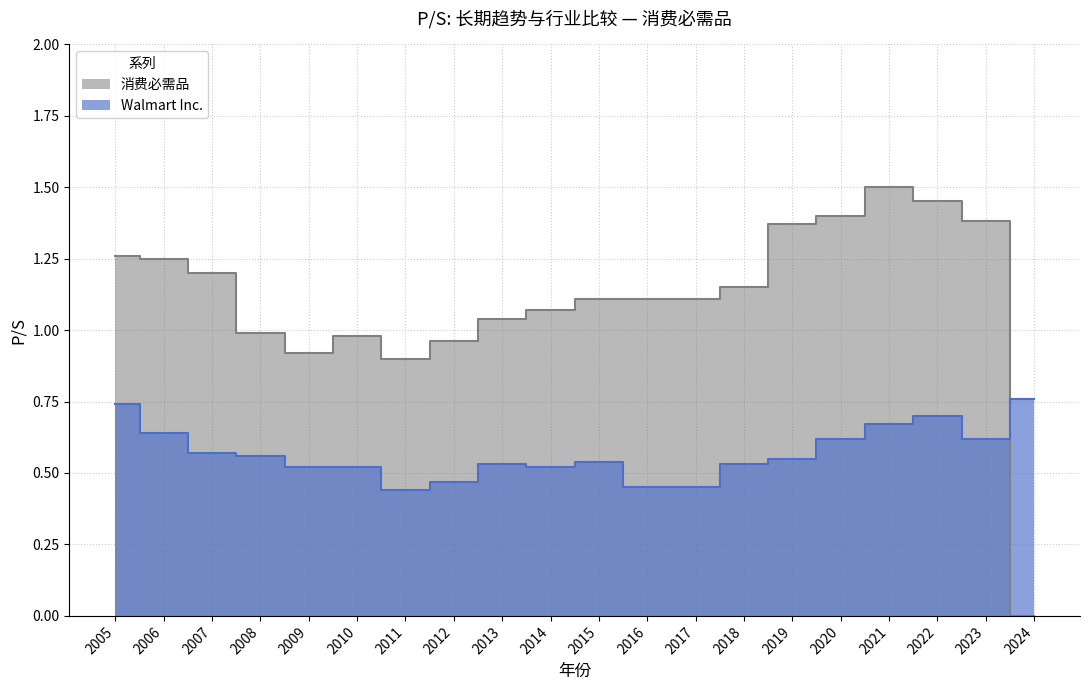

What is the total value across all series at 2014?

1.6